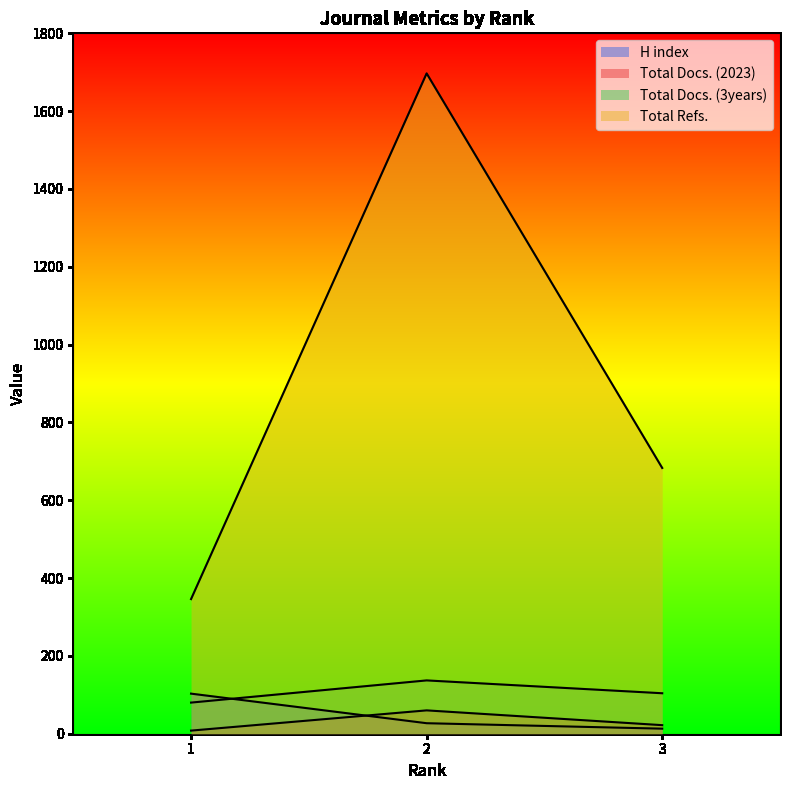

Which series has the largest total across all categories?

Total Refs.